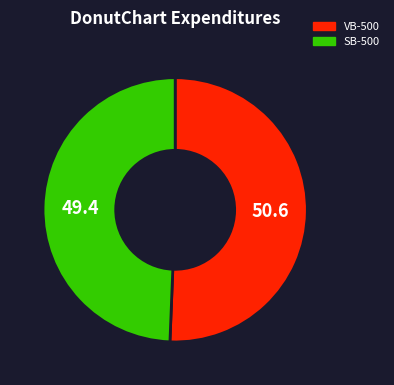

Combined, do SB-500 and VB-500 account for over 50%?

Yes